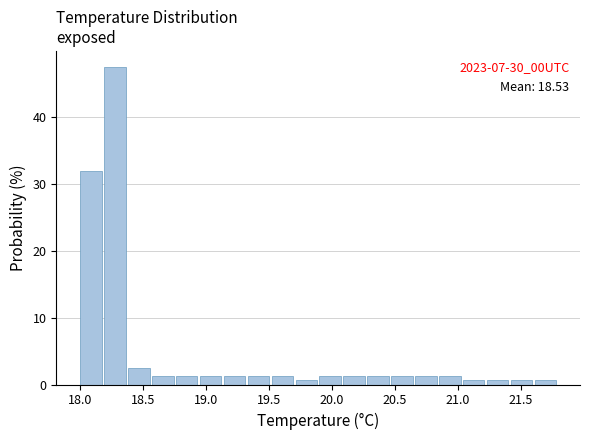

Around what value on the x-axis is the tallest bar? Give the approximate position of its centre, as read against the axis.

18.30